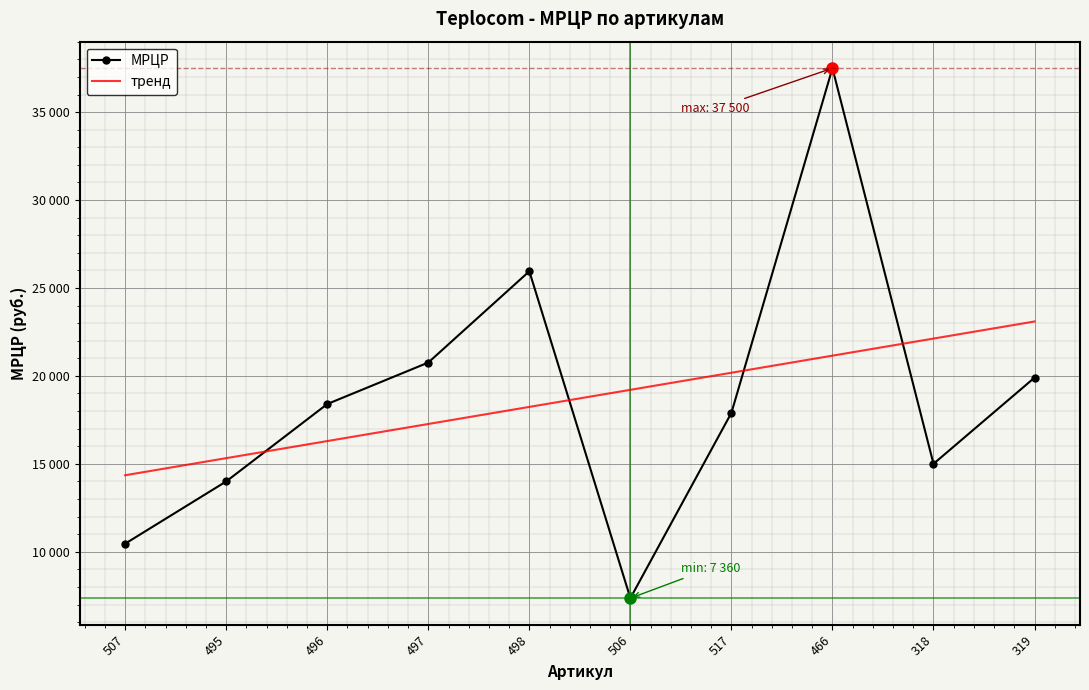

What are all the series names shown in the legend?

МРЦР, тренд